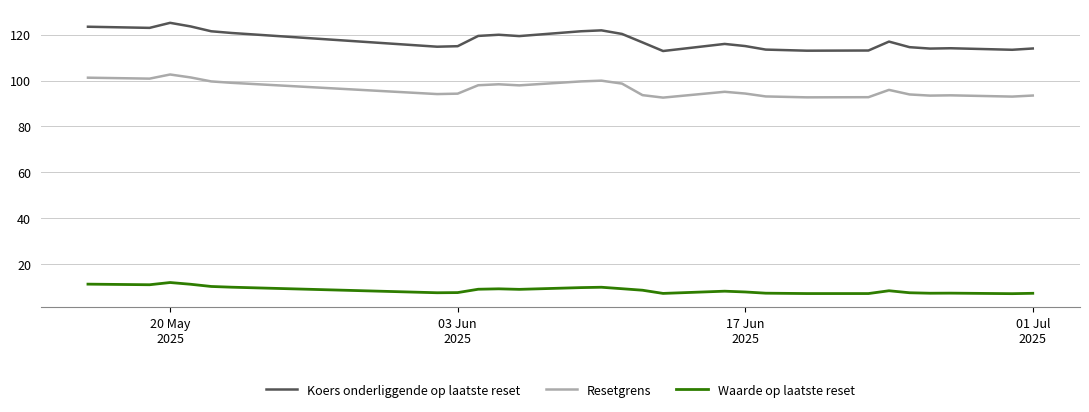

How many values in the Resetgrens series are below 95?

13